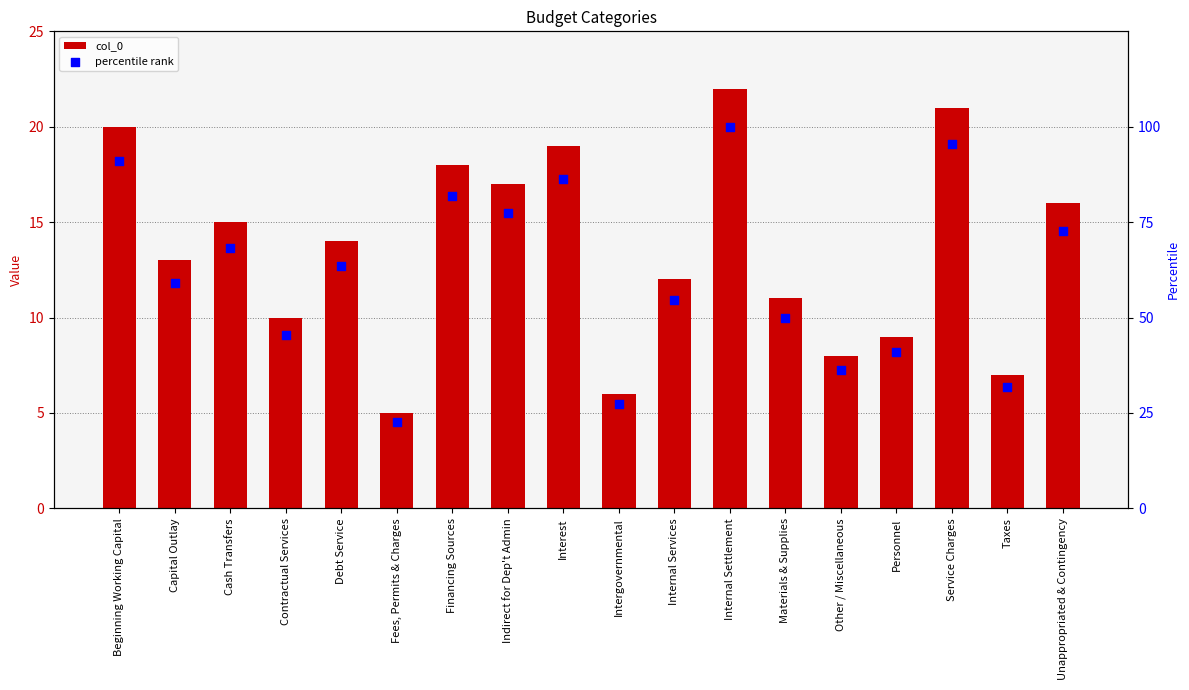

Which series has the largest total across all categories?

percentile rank